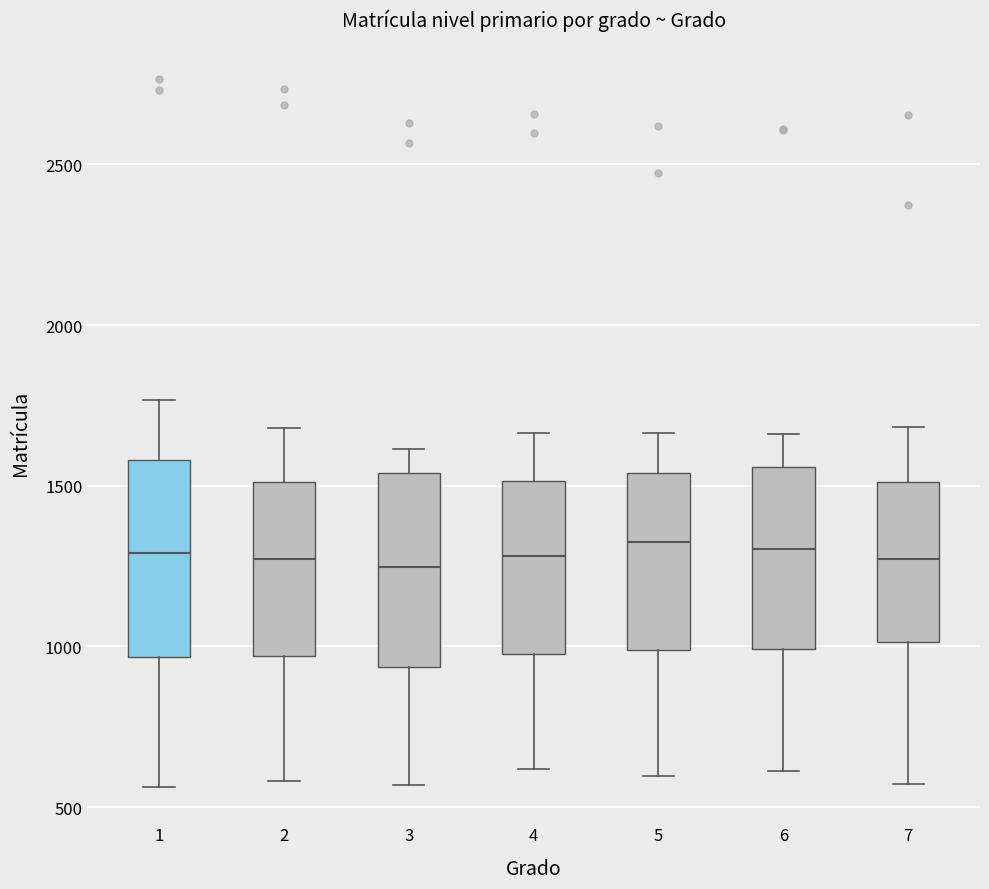

Reading left to right, read every box against the y-axis: the position of its median line, the range the box covers, and the ends of its whiskers. The values are not printed on the chart, so give them approximately, as read against the axis.

1: median 1300, box 950 to 1600, whiskers 550 to 1750
2: median 1250, box 950 to 1500, whiskers 600 to 1700
3: median 1250, box 950 to 1550, whiskers 550 to 1600
4: median 1300, box 1000 to 1500, whiskers 600 to 1650
5: median 1300, box 1000 to 1550, whiskers 600 to 1650
6: median 1300, box 1000 to 1550, whiskers 600 to 1650
7: median 1250, box 1000 to 1500, whiskers 550 to 1700